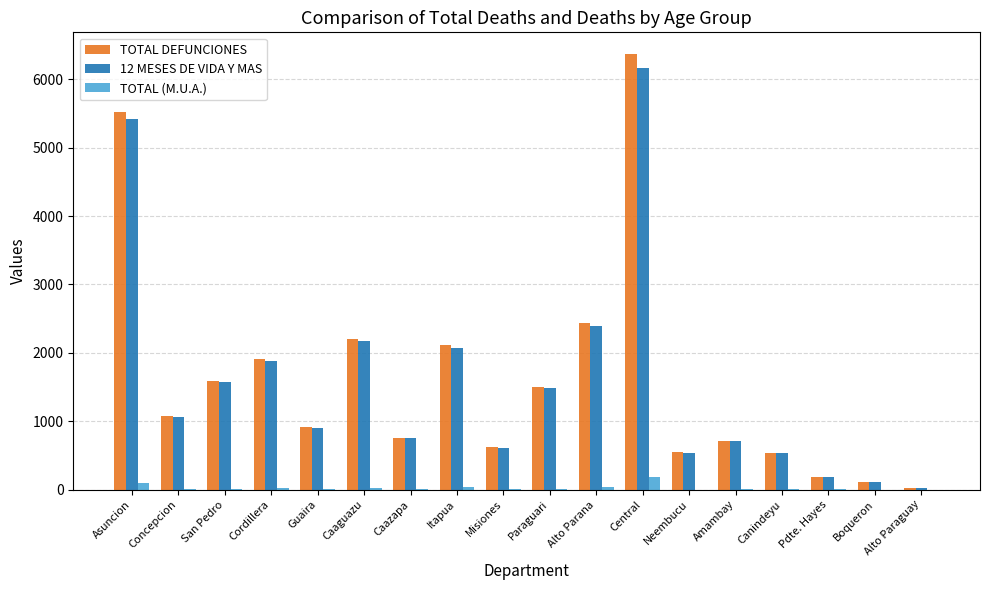

What is the sum of all TOTAL DEFUNCIONES values?

29139